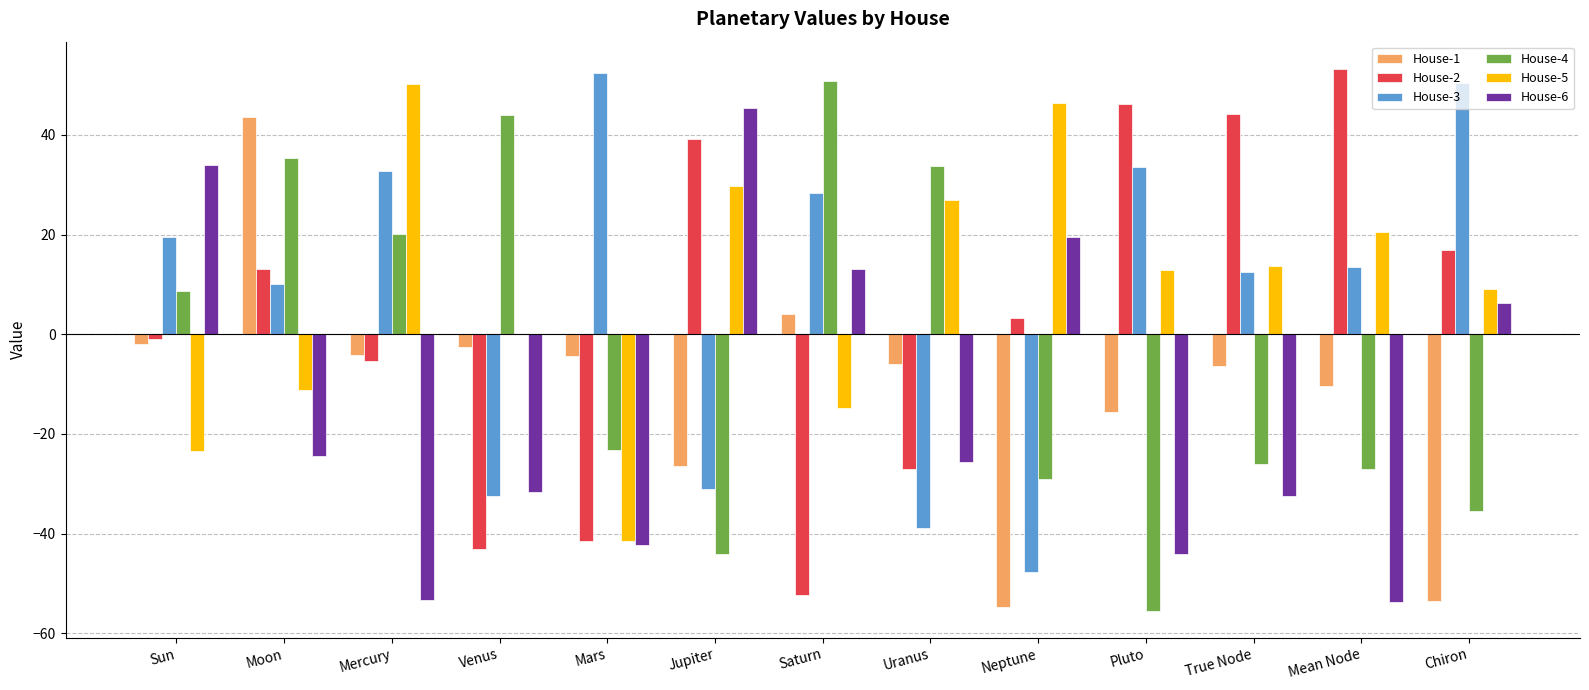

Is it true that House-1 equals -10.4 at Mean Node?

True